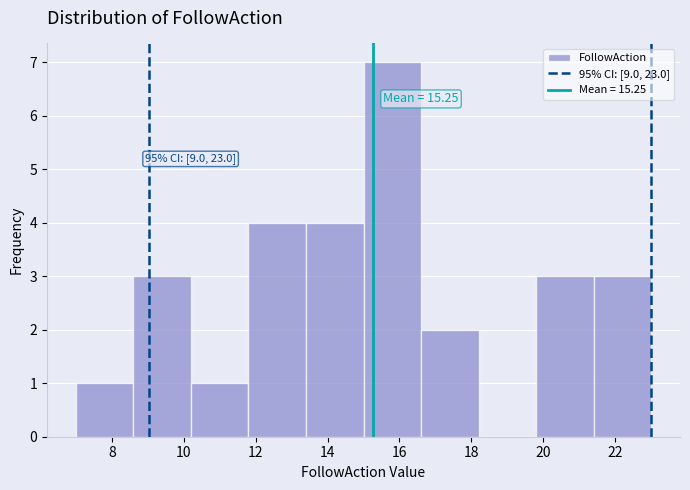

Which range on the x-axis has the tallest bar?

15.0 to 16.6